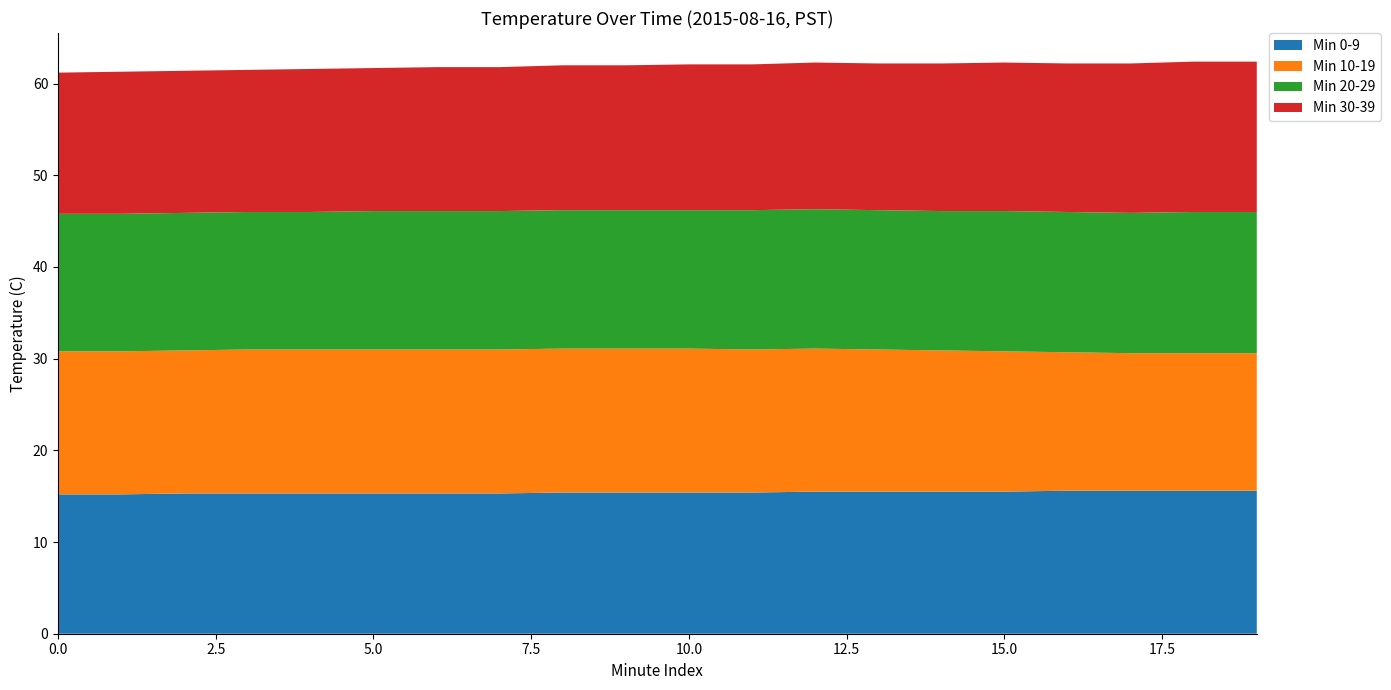

Reading left to right, what are all the values shown in this chart?

Min 0-9: 0=15.2	1=15.2	2=15.3	3=15.3	4=15.3	5=15.3	6=15.3	7=15.3	8=15.4	9=15.4	10=15.4	11=15.4	12=15.5	13=15.5	14=15.5	15=15.5	16=15.6	17=15.6	18=15.6	19=15.6
Min 10-19: 0=15.6	1=15.6	2=15.6	3=15.7	4=15.7	5=15.7	6=15.7	7=15.7	8=15.7	9=15.7	10=15.7	11=15.6	12=15.6	13=15.5	14=15.4	15=15.3	16=15.1	17=15.0	18=15.0	19=15.0
Min 20-29: 0=15.0	1=15.0	2=15.0	3=15.0	4=15.0	5=15.1	6=15.1	7=15.1	8=15.1	9=15.1	10=15.1	11=15.2	12=15.2	13=15.2	14=15.2	15=15.3	16=15.3	17=15.3	18=15.4	19=15.4
Min 30-39: 0=15.4	1=15.5	2=15.5	3=15.5	4=15.6	5=15.6	6=15.7	7=15.7	8=15.8	9=15.8	10=15.9	11=15.9	12=16.0	13=16.0	14=16.1	15=16.2	16=16.2	17=16.3	18=16.4	19=16.4